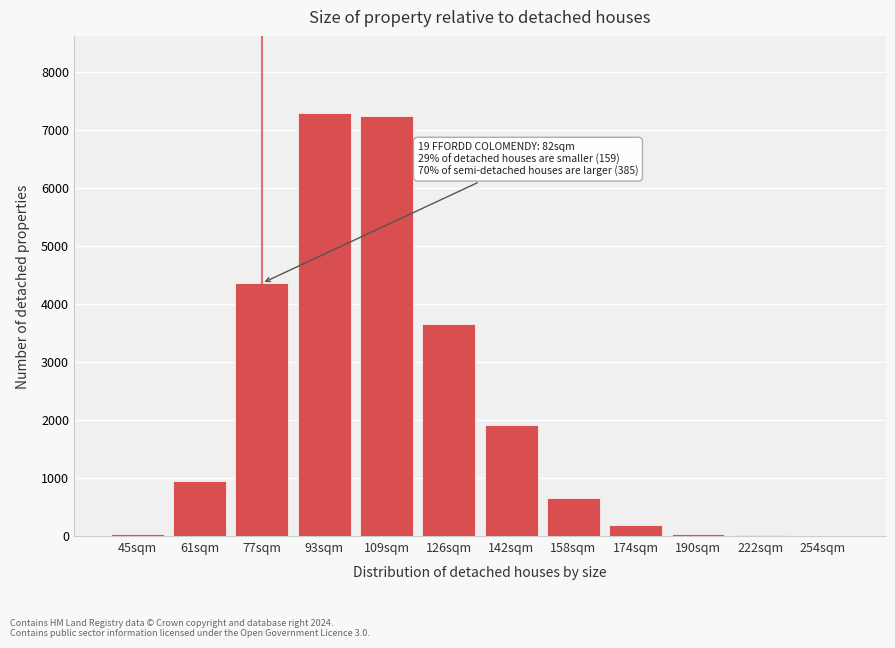

Is it true that the value at 142sqm is 616?

False